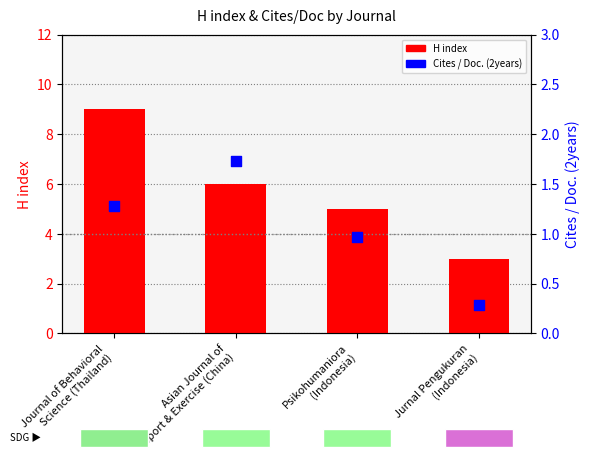

Is the value of Cites / Doc. (2years) at Journal of Behavioral
Science (Thailand) greater than the value of H index at Jurnal Pengukuran
(Indonesia)?

No